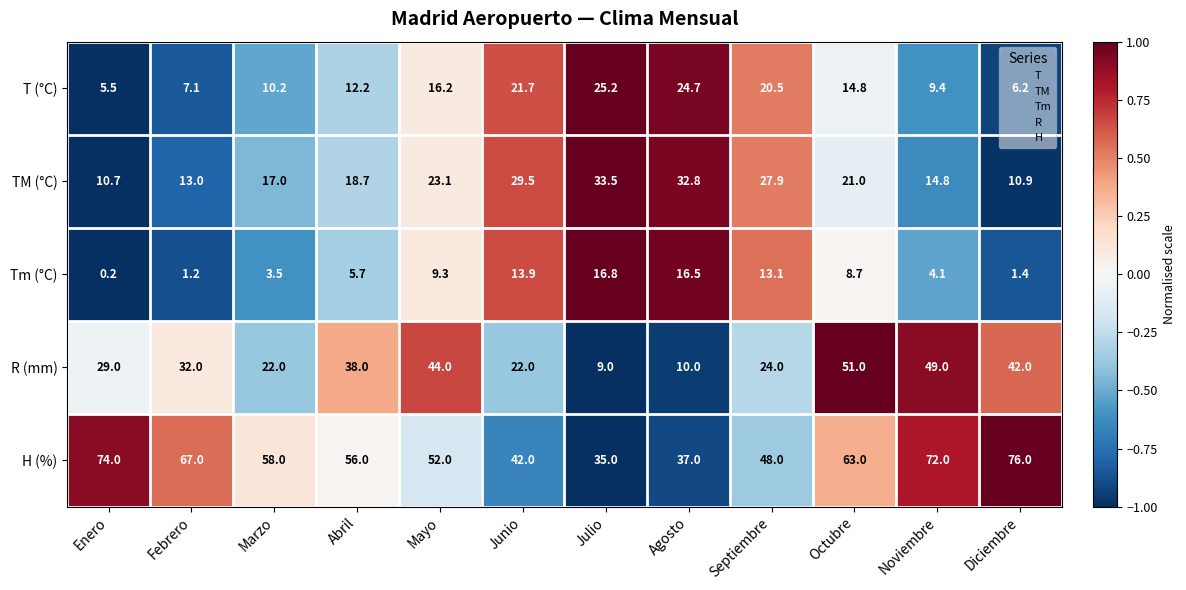

What is the difference between the highest and lowest values at Diciembre?

74.6